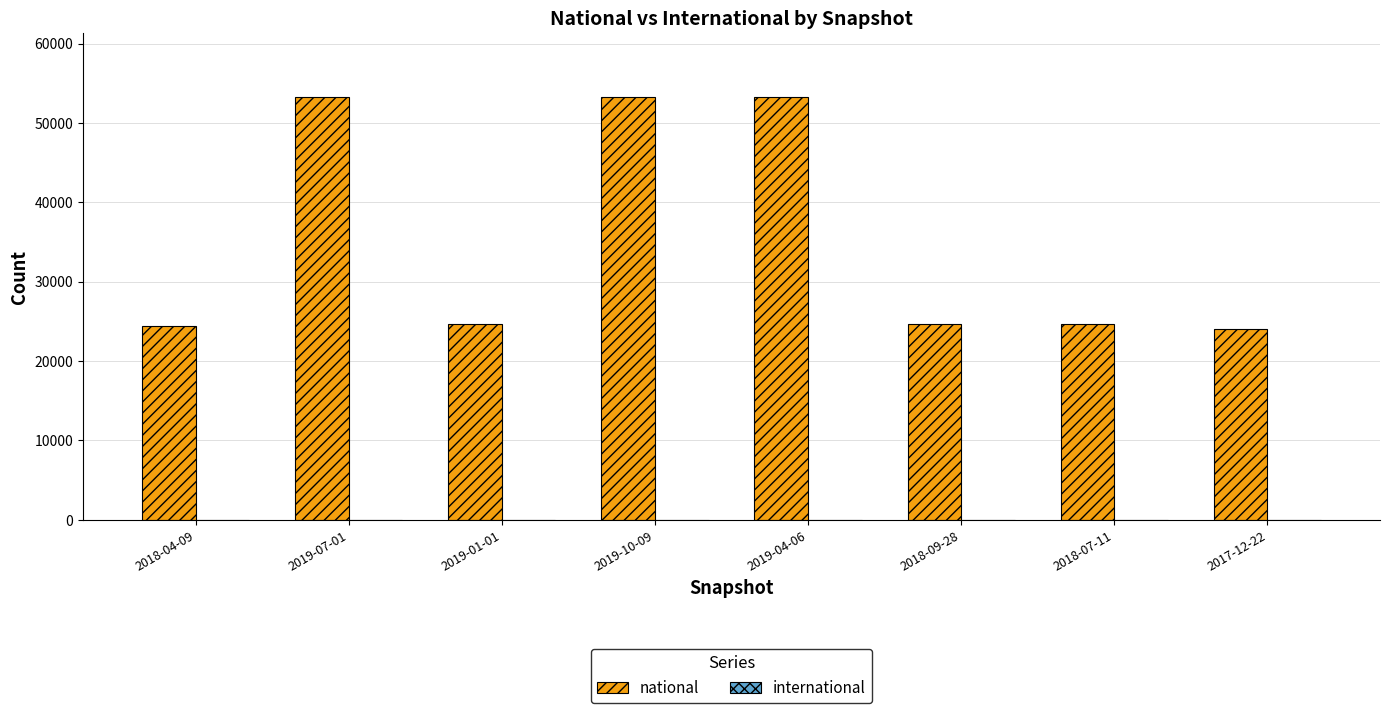

What is the average value?

35303